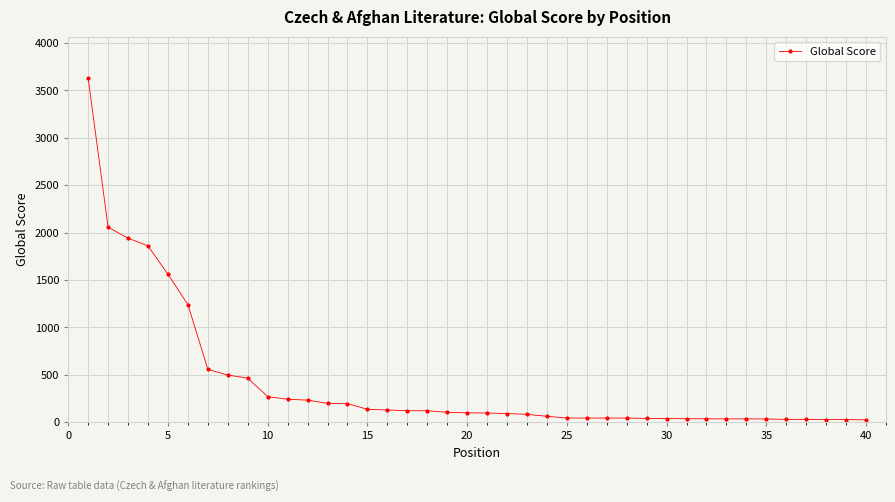

What is the sum of all values?

16604